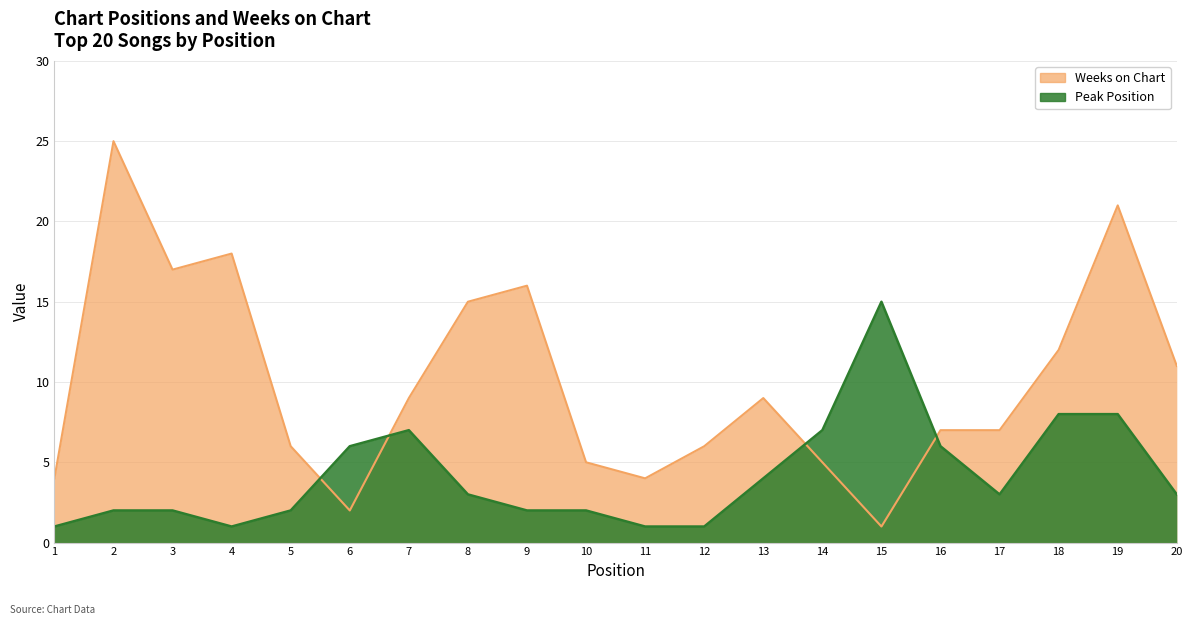

Reading right to left, transcribe all the data shown in this chart.

Peak Position: 3	8	8	3	6	15	7	4	1	1	2	2	3	7	6	2	1	2	2	1
Weeks on Chart: 11	21	12	7	7	1	5	9	6	4	5	16	15	9	2	6	18	17	25	4